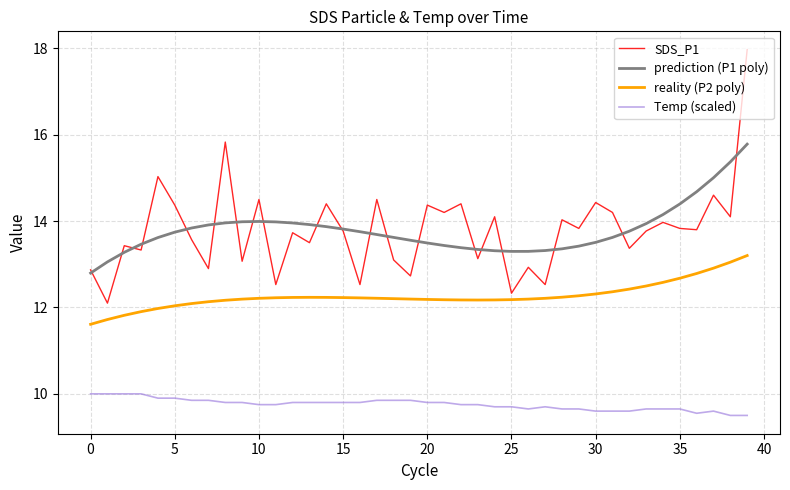

What is the smallest value displayed?

9.5